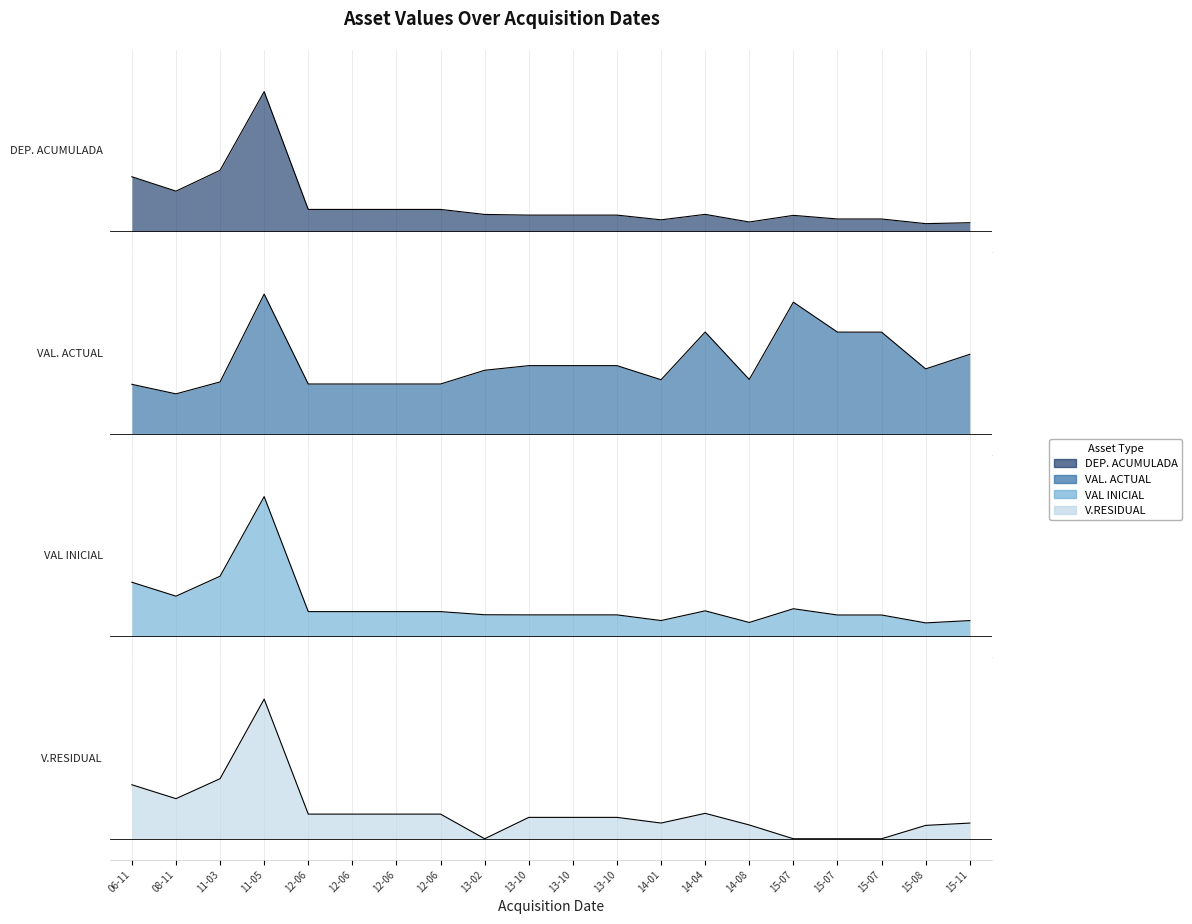

What is the value of the V.RESIDUAL point at the 14th from the left?

0.2